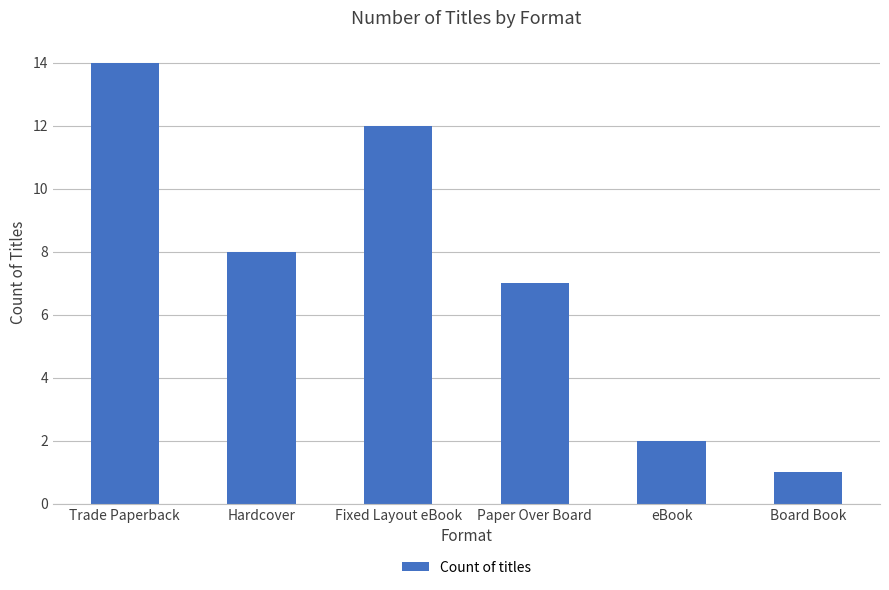

What is the sum of all values?

44